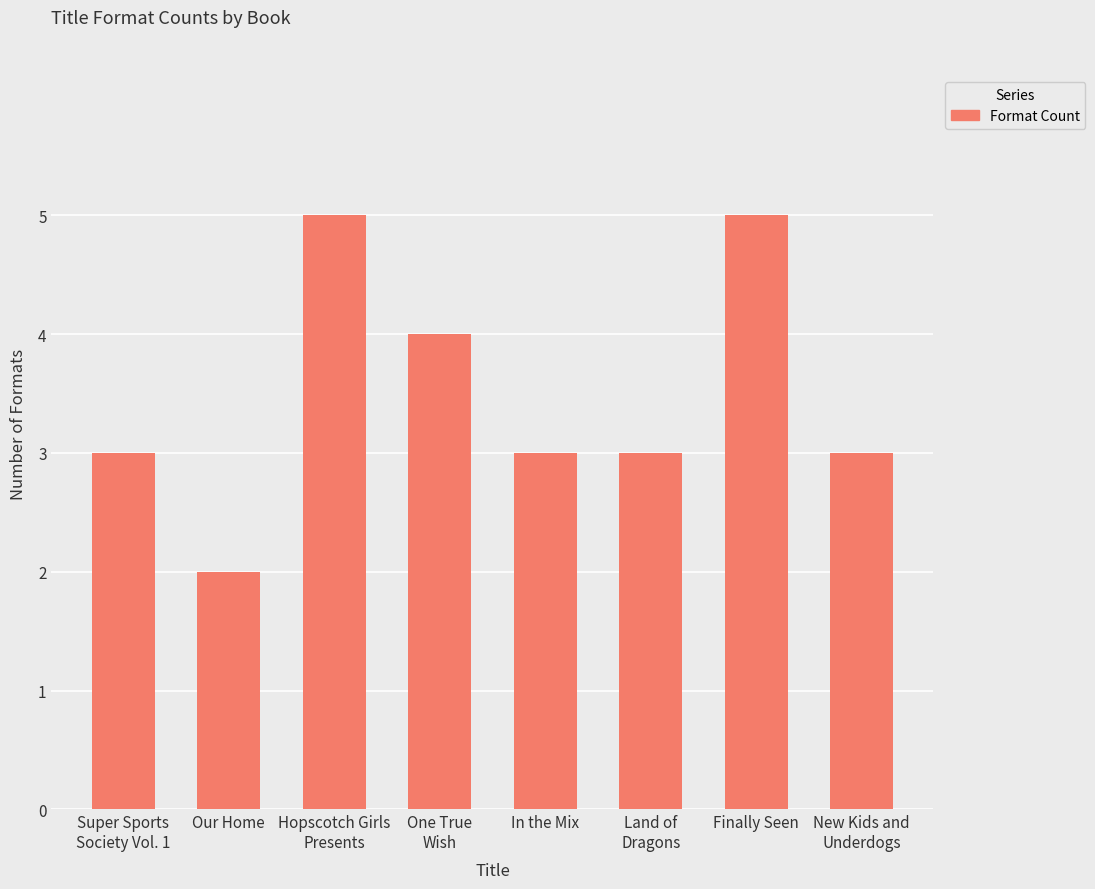

What is the difference between the maximum and minimum values?

3